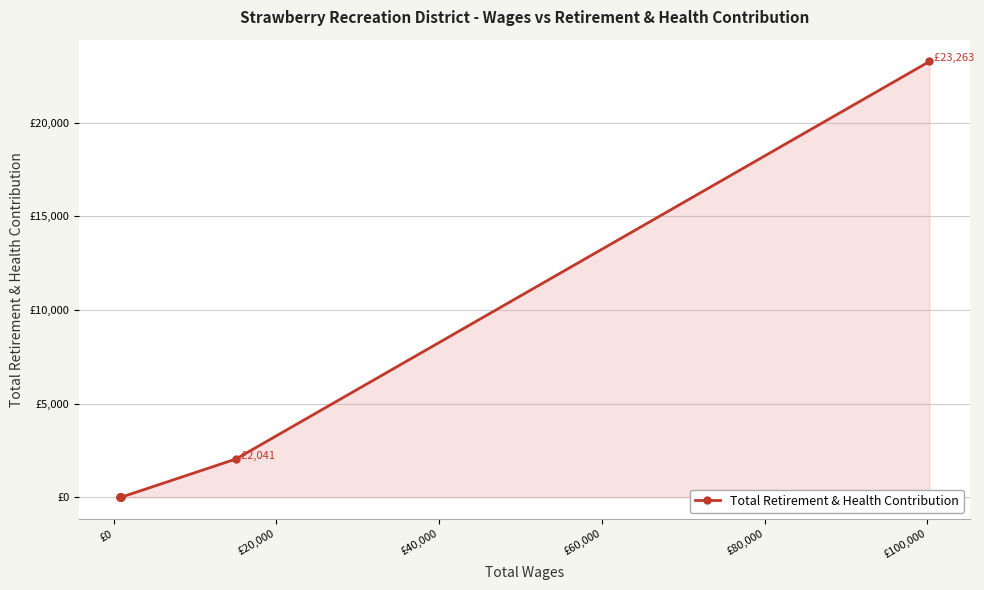

What is the greatest value displayed?

23263